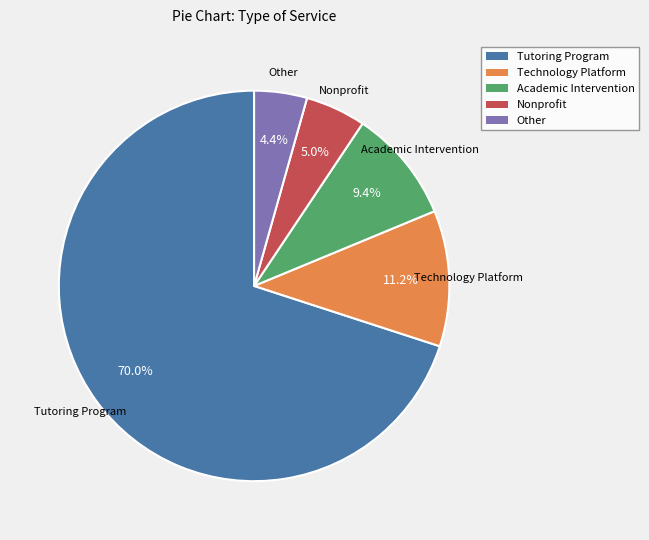

The Nonprofit slice represents 5% of the pie. True or false?

True